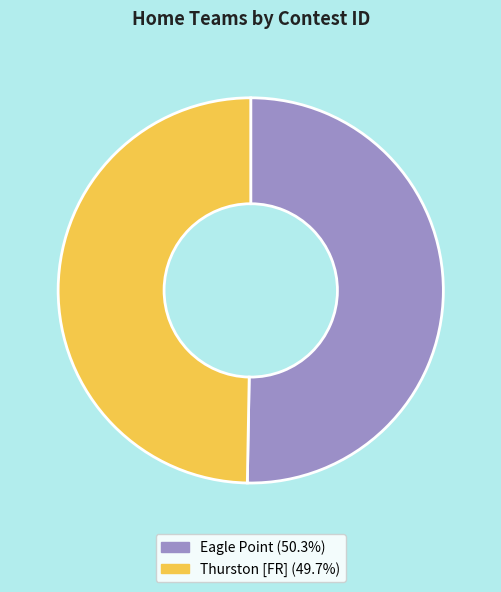

Does Eagle Point (50.3%) account for over 50% of the chart?

Yes